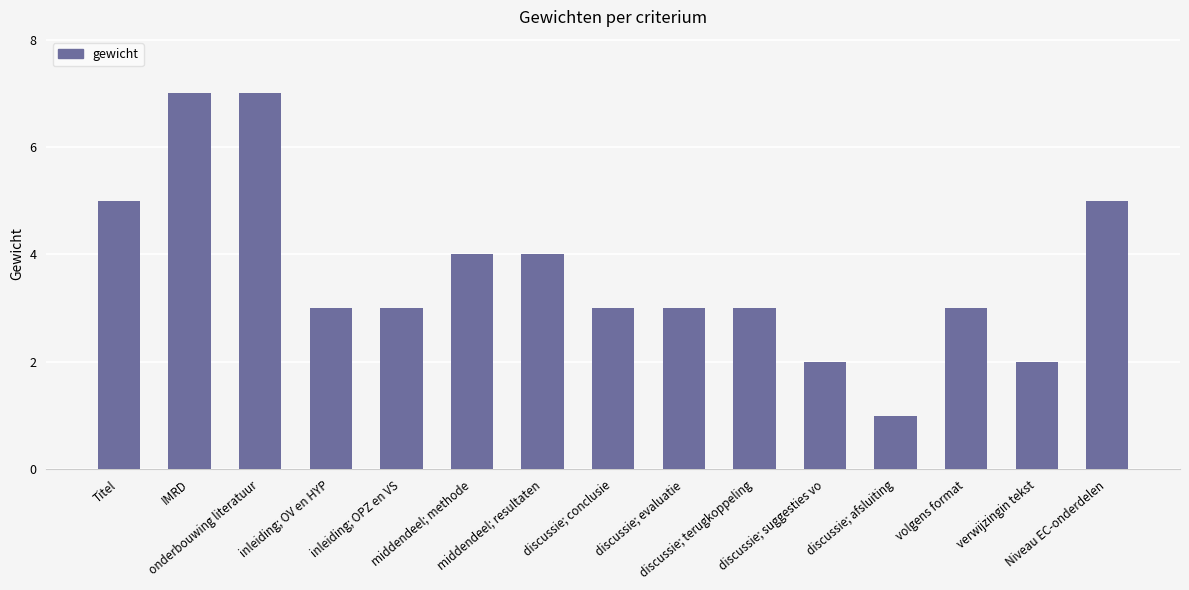

What is the change in value from inleiding; OPZ en VS to middendeel; resultaten?

+1